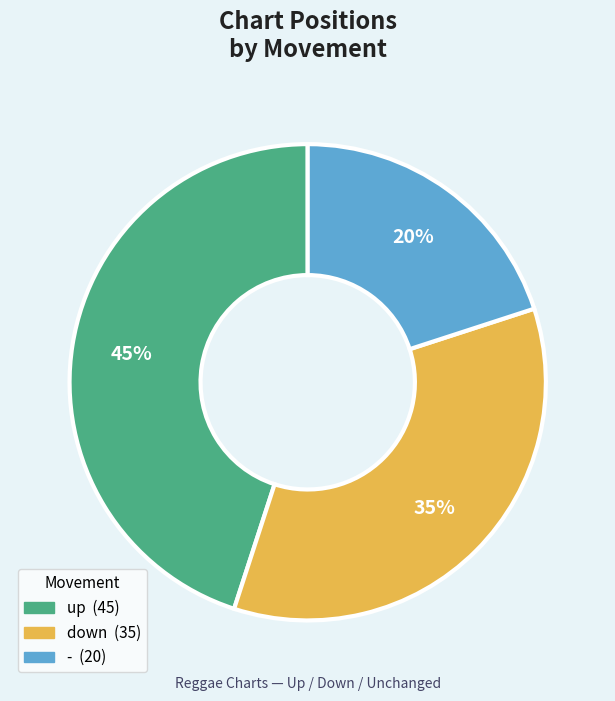

Count the number of slices in the pie.

3